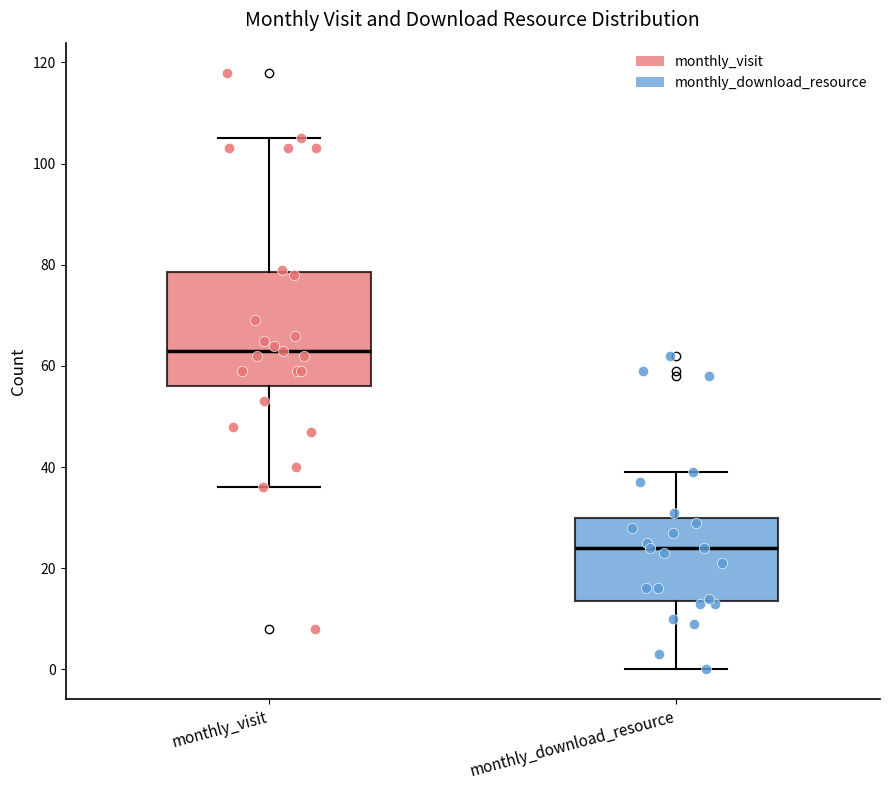

Reading left to right, transcribe this box plot: for each box, give where its median line is, the range the box spans, and where its two whiskers end, as read against the y-axis. The values are not printed on the chart, so give them approximately, as read against the axis.

monthly_visit: median 64, box 56 to 78, whiskers 36 to 106
monthly_download_resource: median 24, box 14 to 30, whiskers 0 to 40